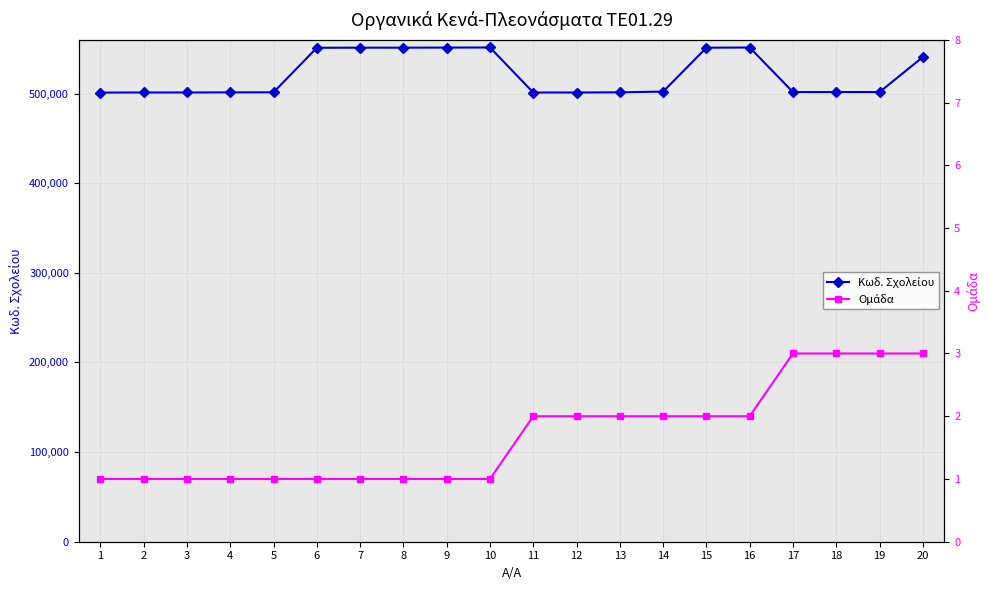

True or false: Ομάδα has more than 2 points higher than both neighbors.

False